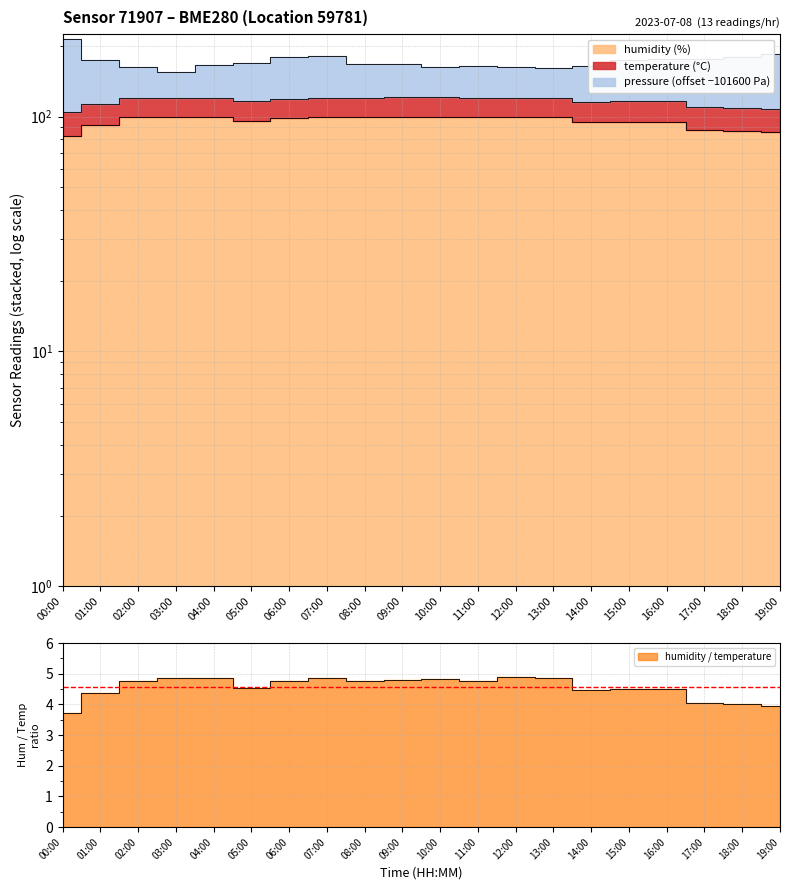

Where is humidity nearest to the value 91?

01:00